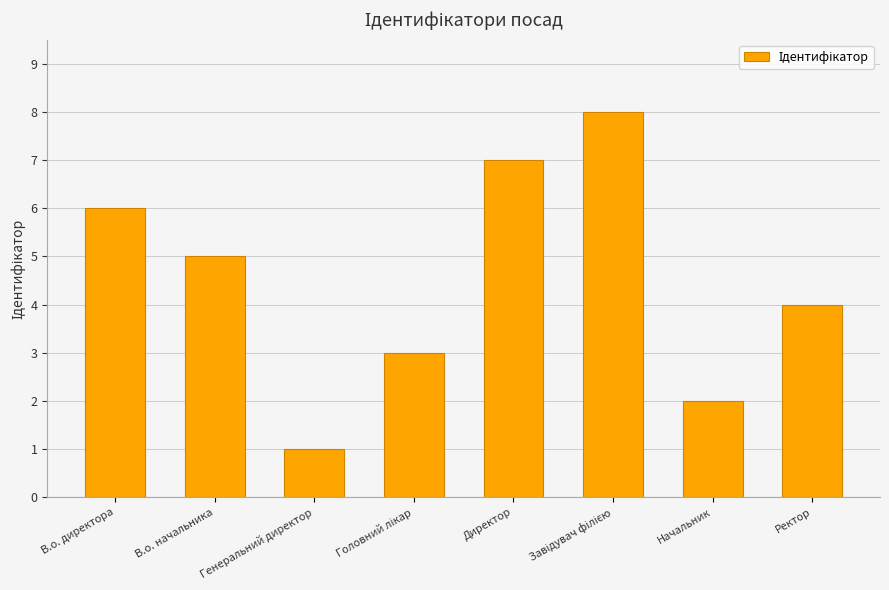

What is the difference between the values at Ректор and Начальник?

2